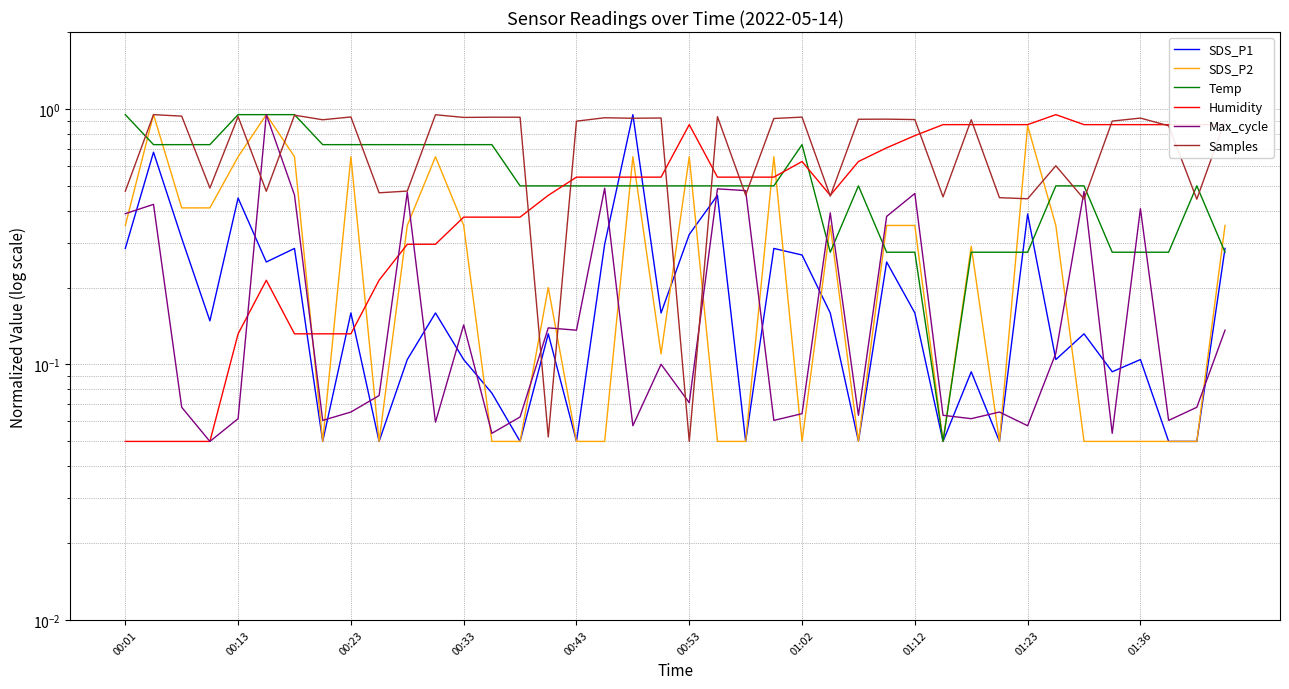

Where do Temp and Max_cycle first cross each other?

24 and 25